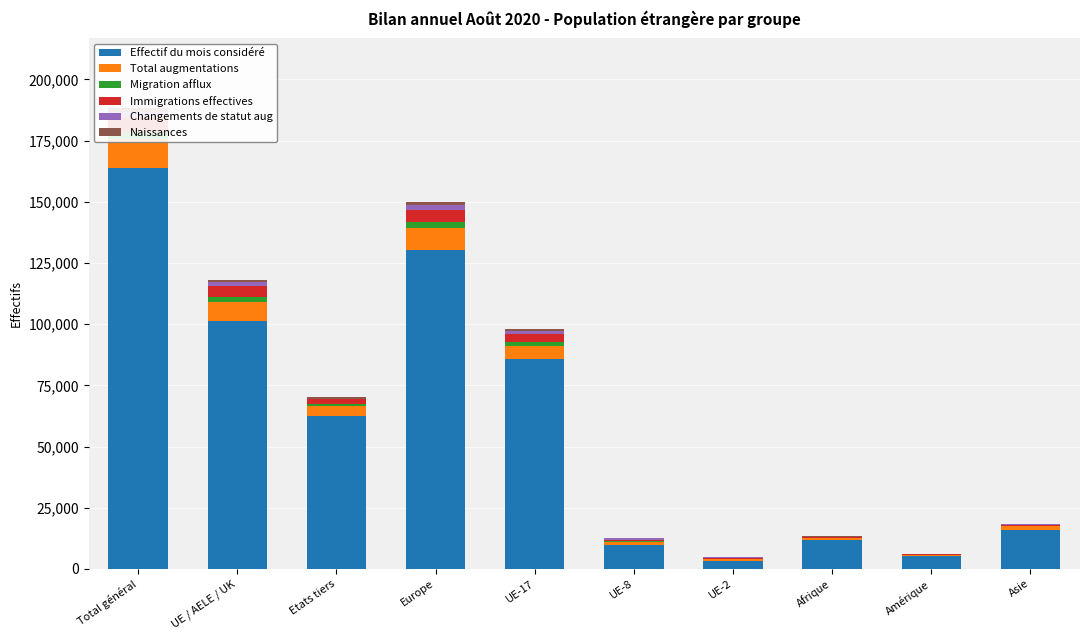

How many values in the Changements de statut aug series exceed 472?

4